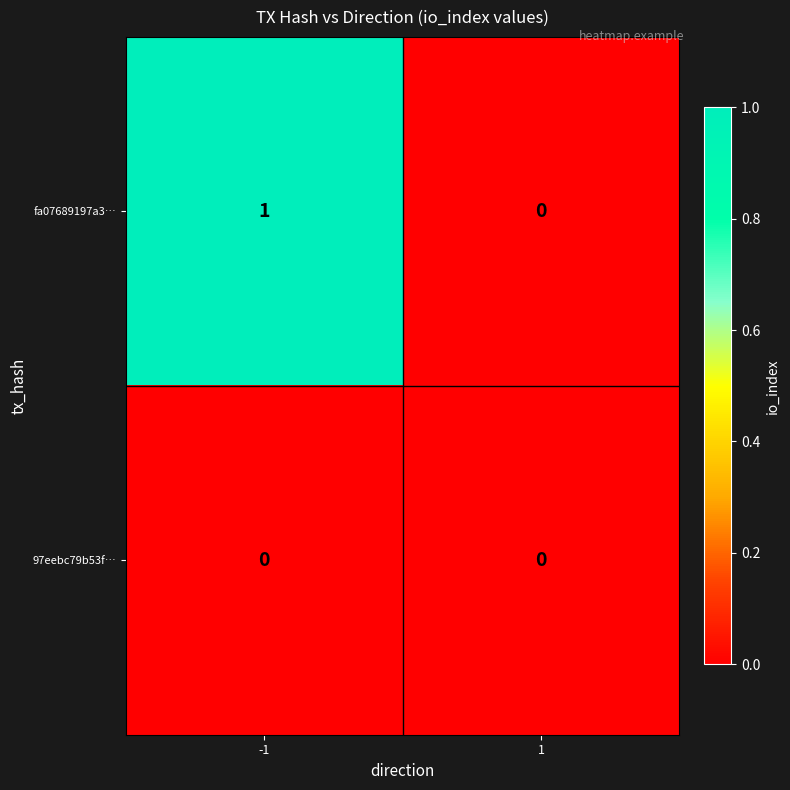

List the series in order of their peak value, highest first.

fa07689197a3…, 97eebc79b53f…